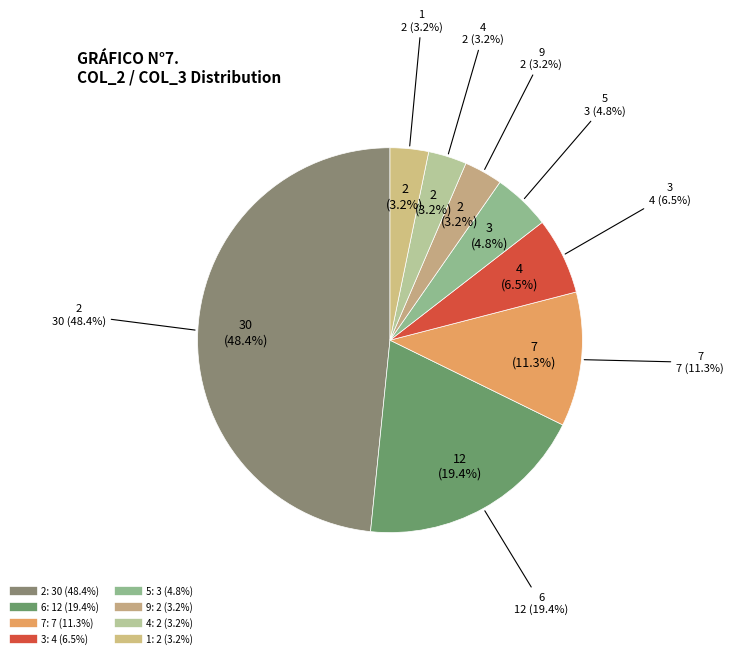

Which has a higher value, 2 or 2?

2